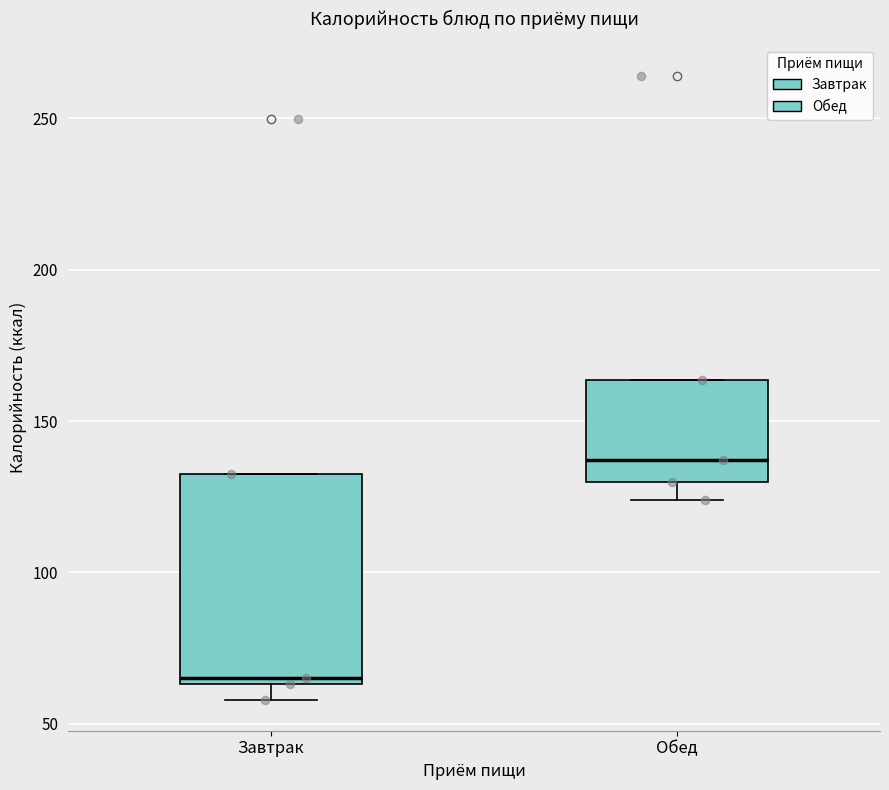

Reading left to right, read every box against the y-axis: the position of its median line, the range the box covers, and the ends of its whiskers. The values are not printed on the chart, so give them approximately, as read against the axis.

Завтрак: median 65 (just above the box's lower edge), box 65 to 130, whiskers 60 to 130
Обед: median 135, box 130 to 165, whiskers 125 to 165